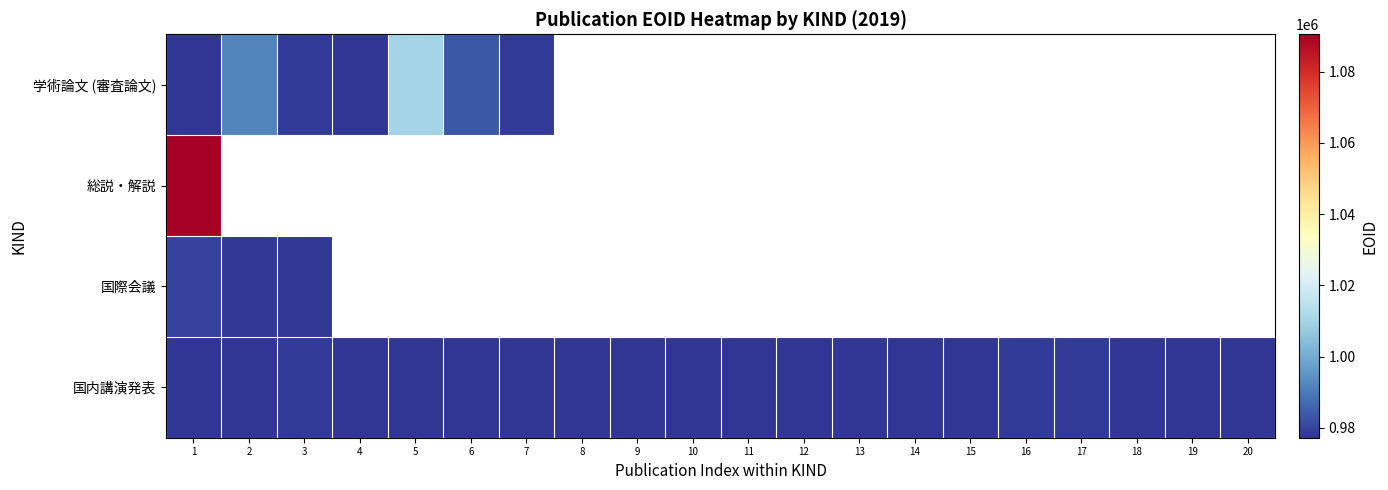

What is the smallest value displayed?

977228.0